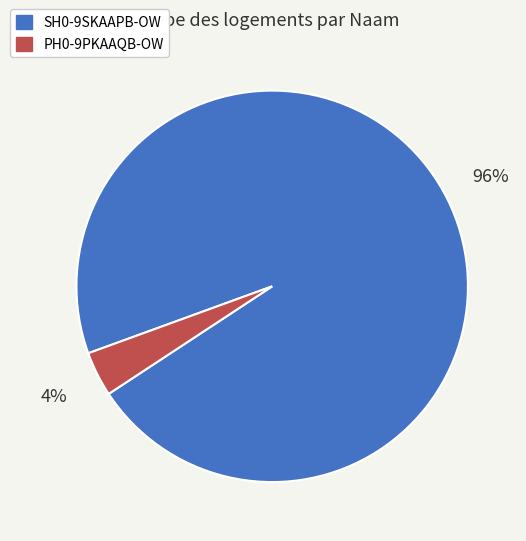

Count the number of slices in the pie.

2